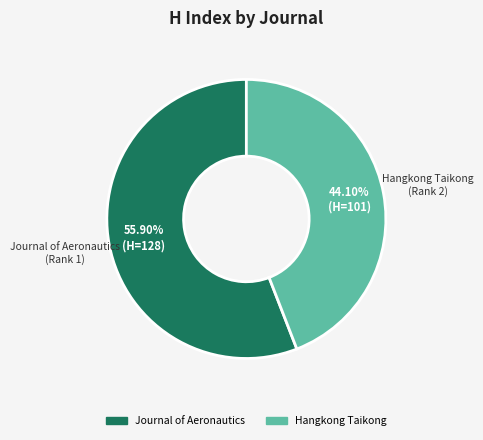

How many segments does this pie chart have?

2